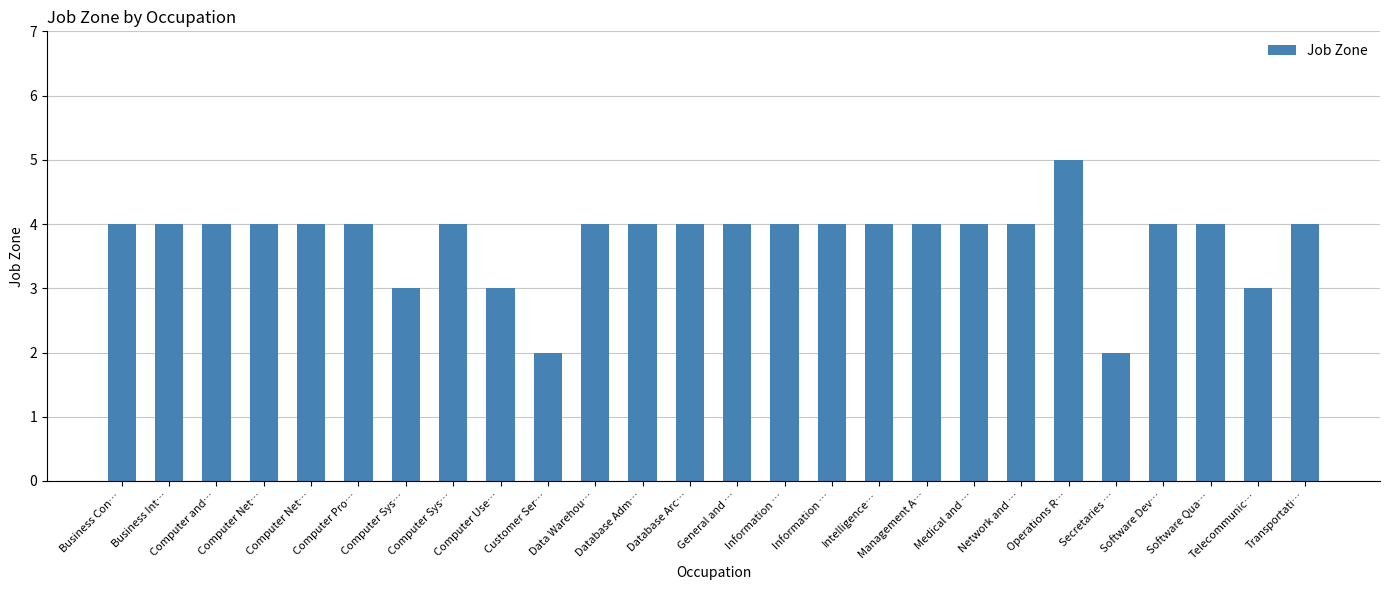

What is the value of the 11th bar from the left?

4